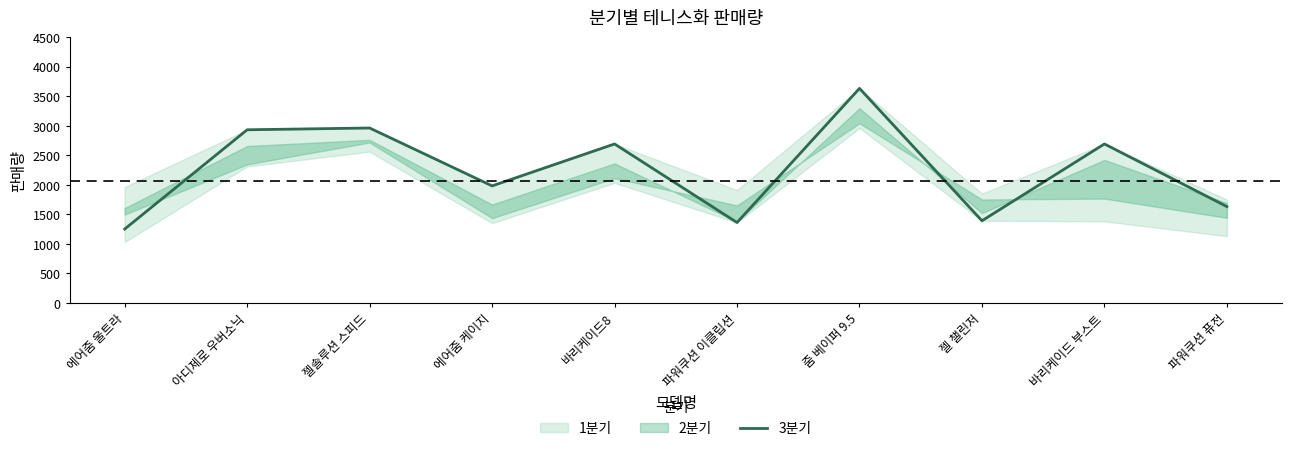

The value at 파워쿠션 퓨전 is 1630. True or false?

True